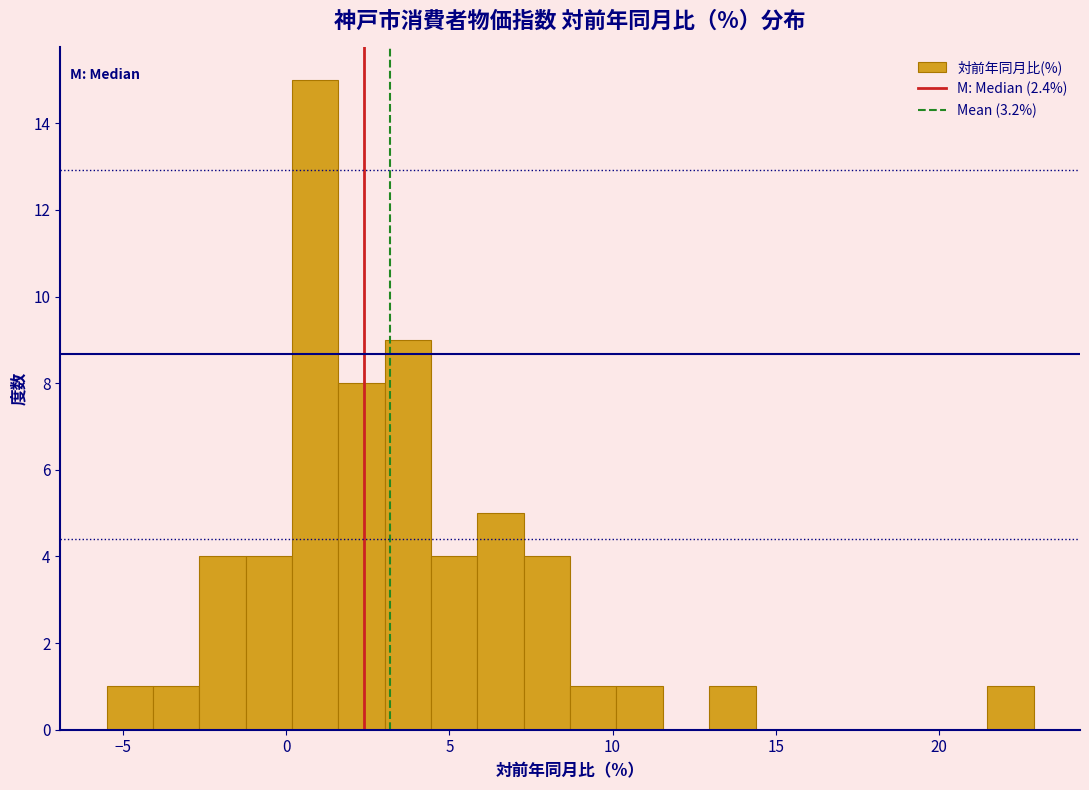

Read against the x-axis, roughly where is the centre of the tallest bar?

1.0